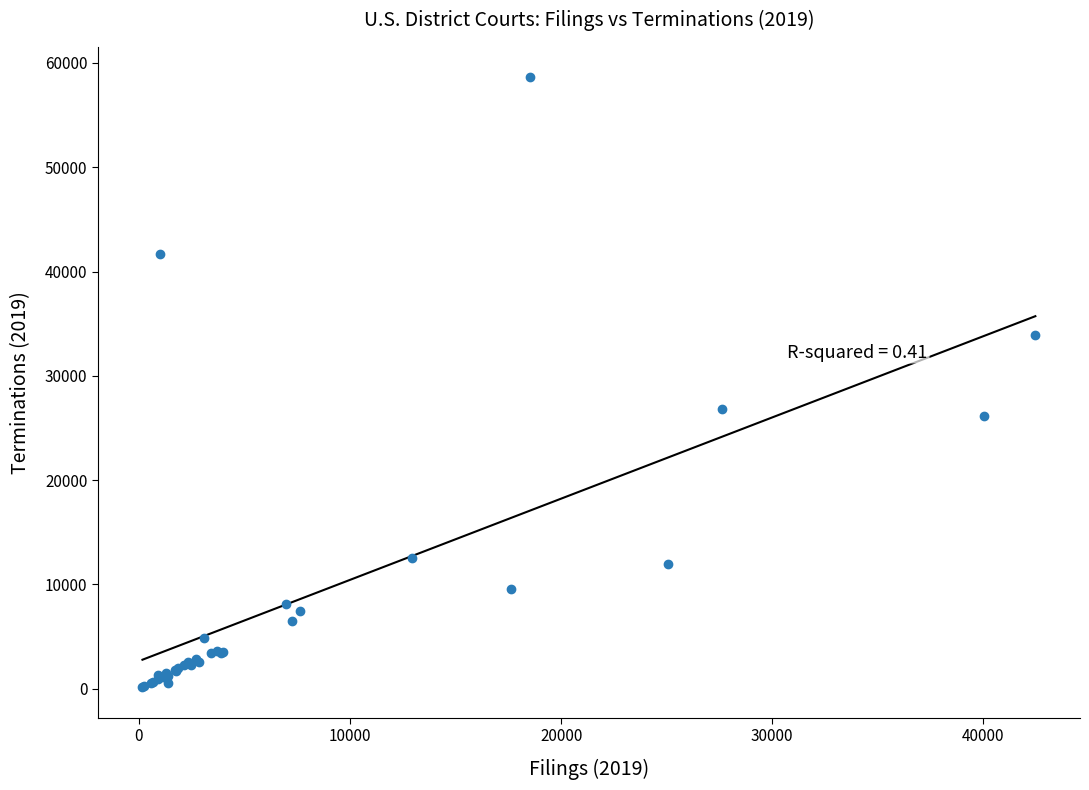

What Y value in the scatter plot is closest to 29376?

26792